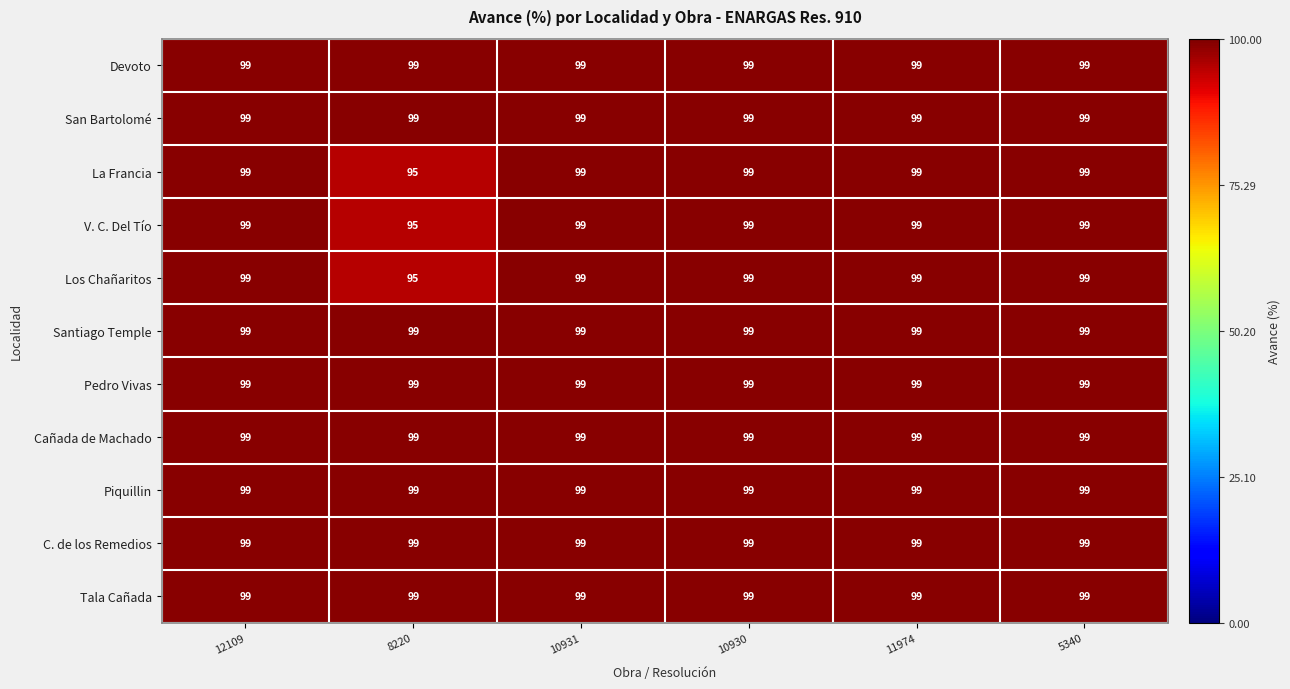

Is it true that Los Chañaritos equals 61 at 11974?

False